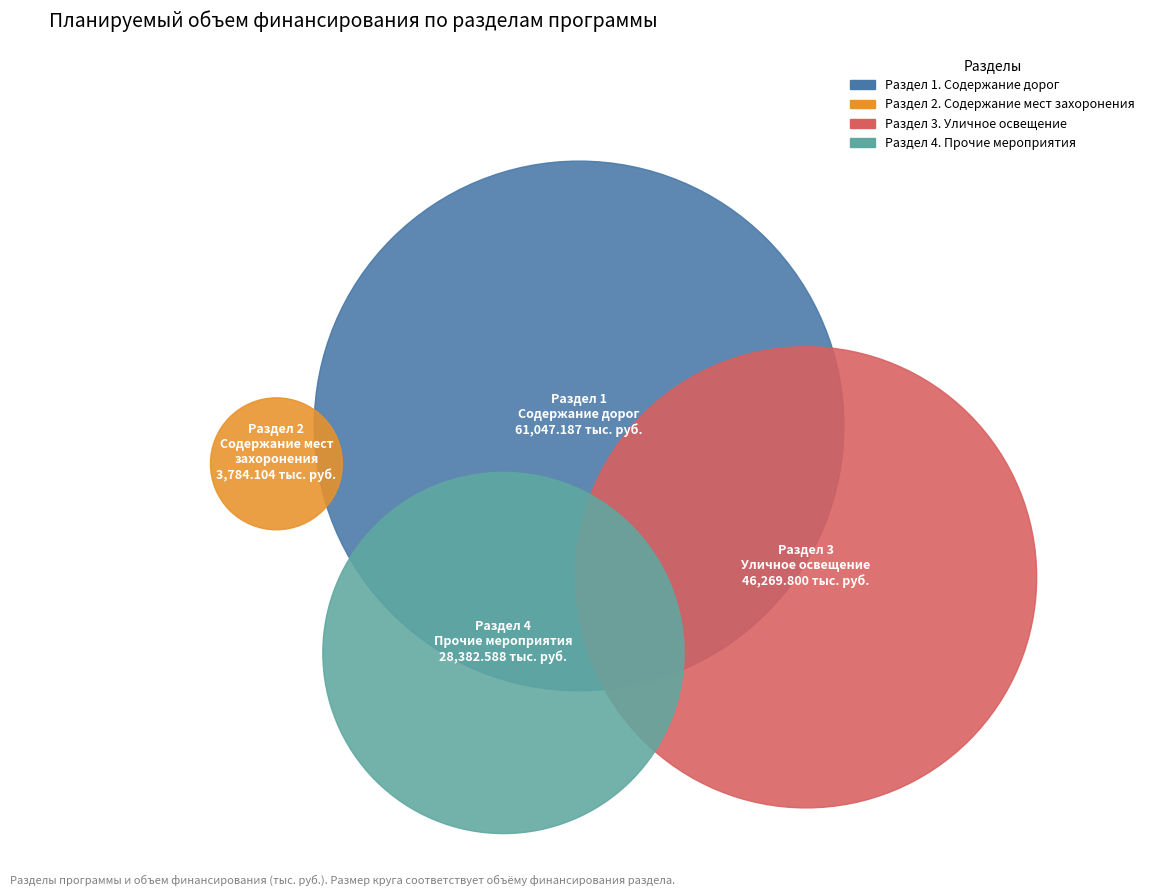

Which slice is the largest?

Раздел 1. Содержание дорог